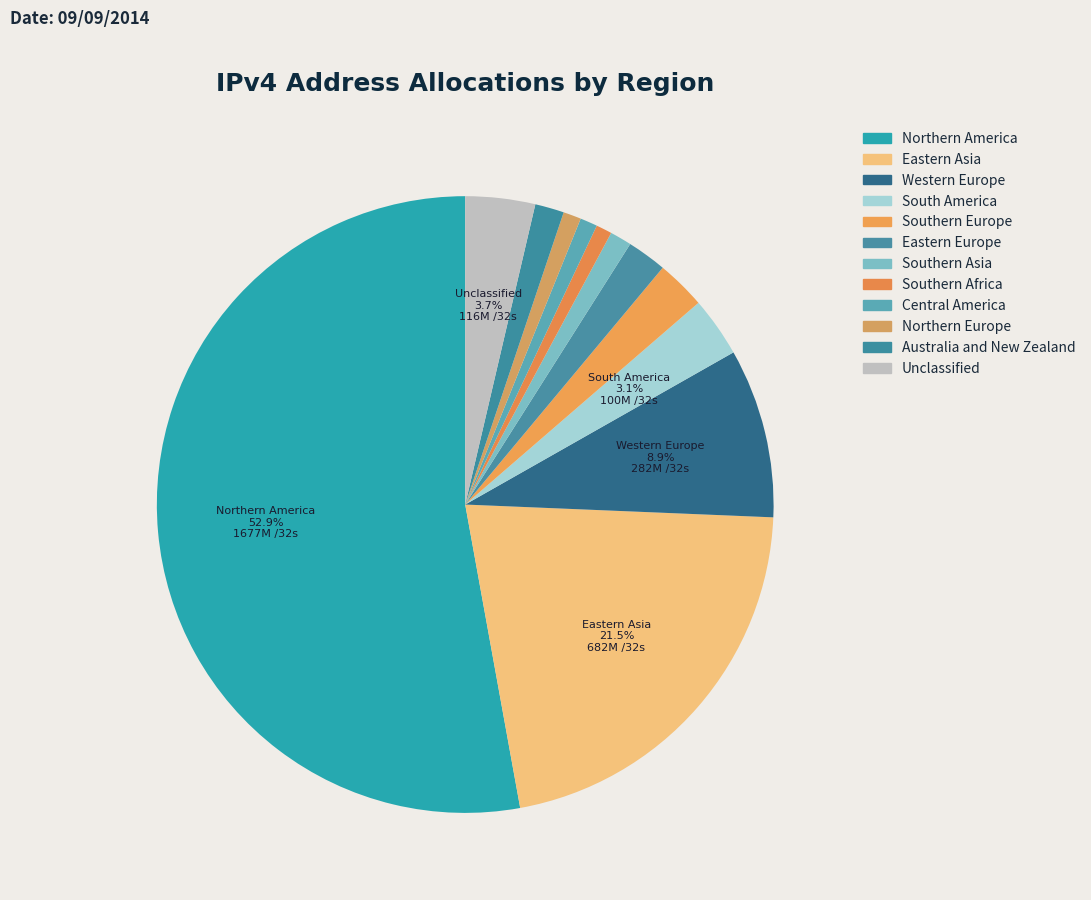

To the nearest percent, what is the combined percentage of Eastern Europe and Southern Europe?

5%